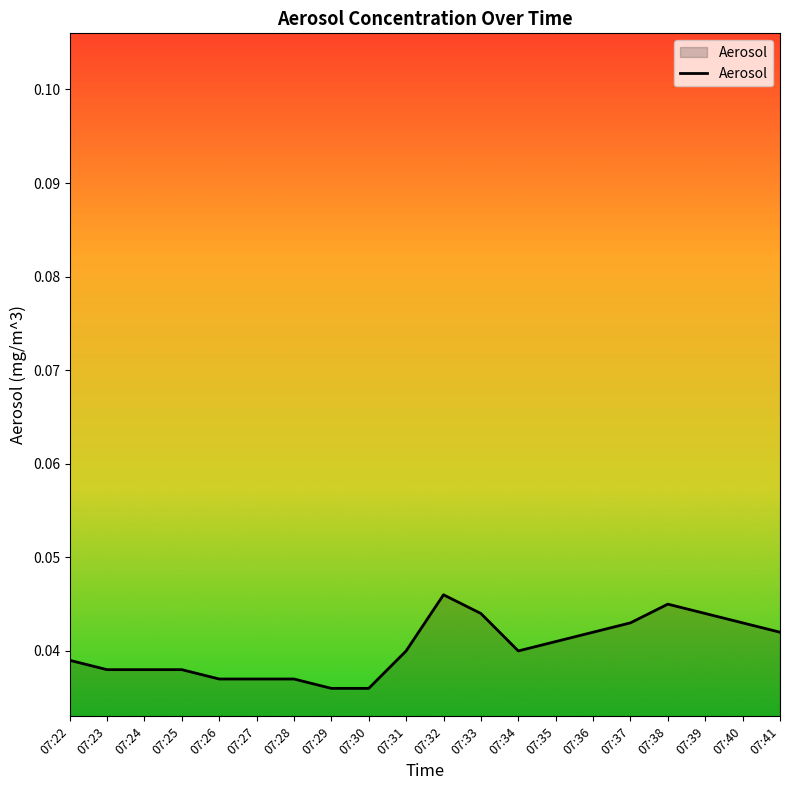

The chart shows a value of 0.1 at 07:34. True or false?

False